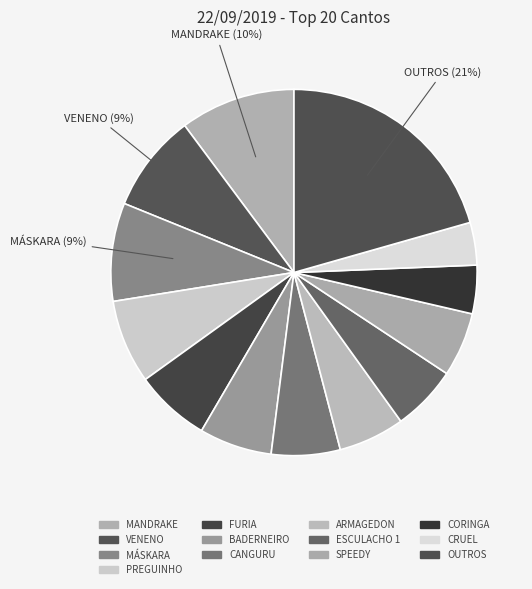

Which category has the biggest portion of the pie?

OUTROS